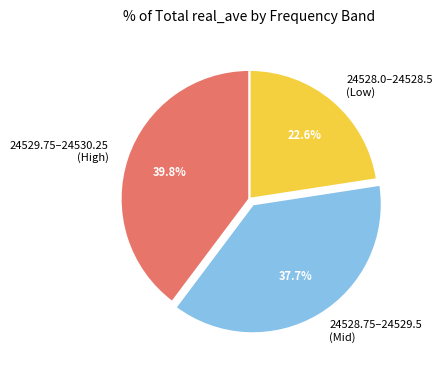

Which slice is the largest?

24529.75–24530.25 (High)